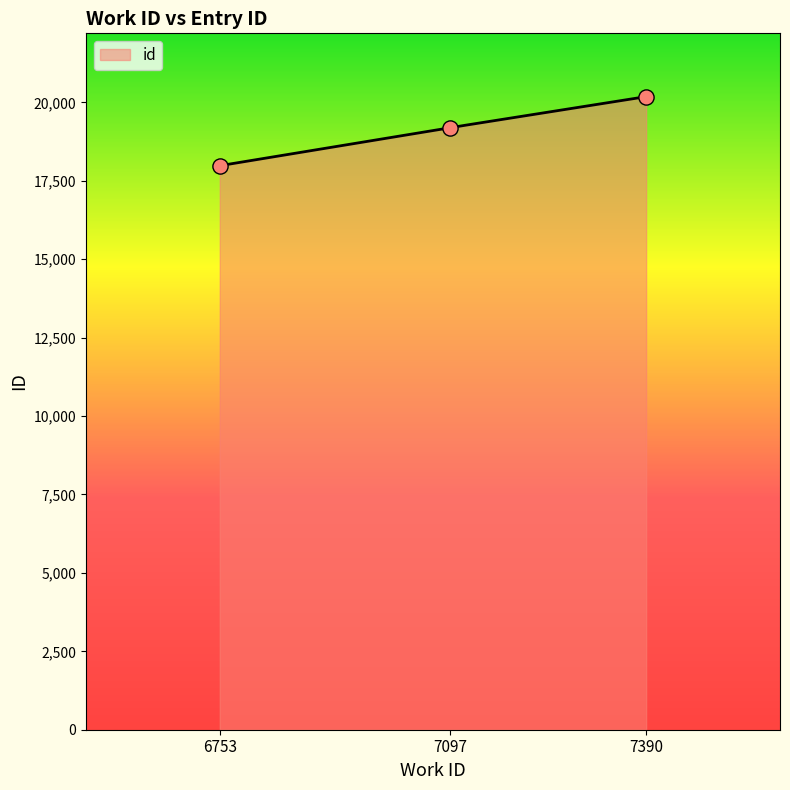

What is the change in value from 6753 to 7097?

+1212